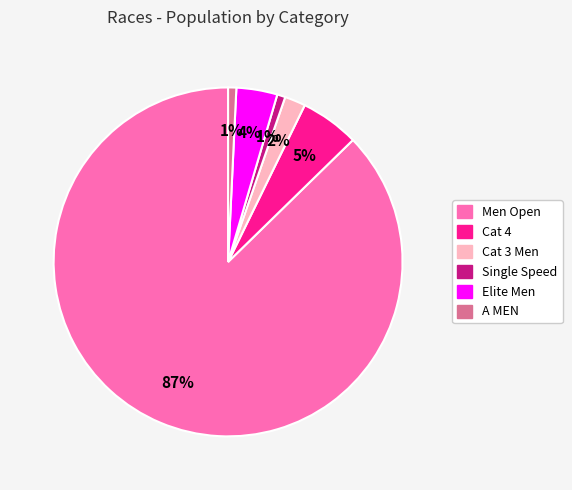

Count the number of slices in the pie.

6